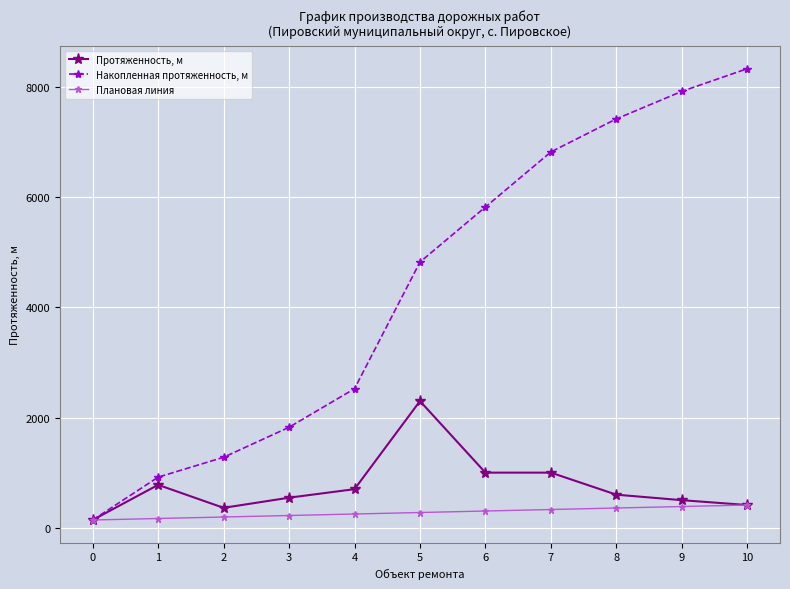

How many lines are shown in the chart?

3